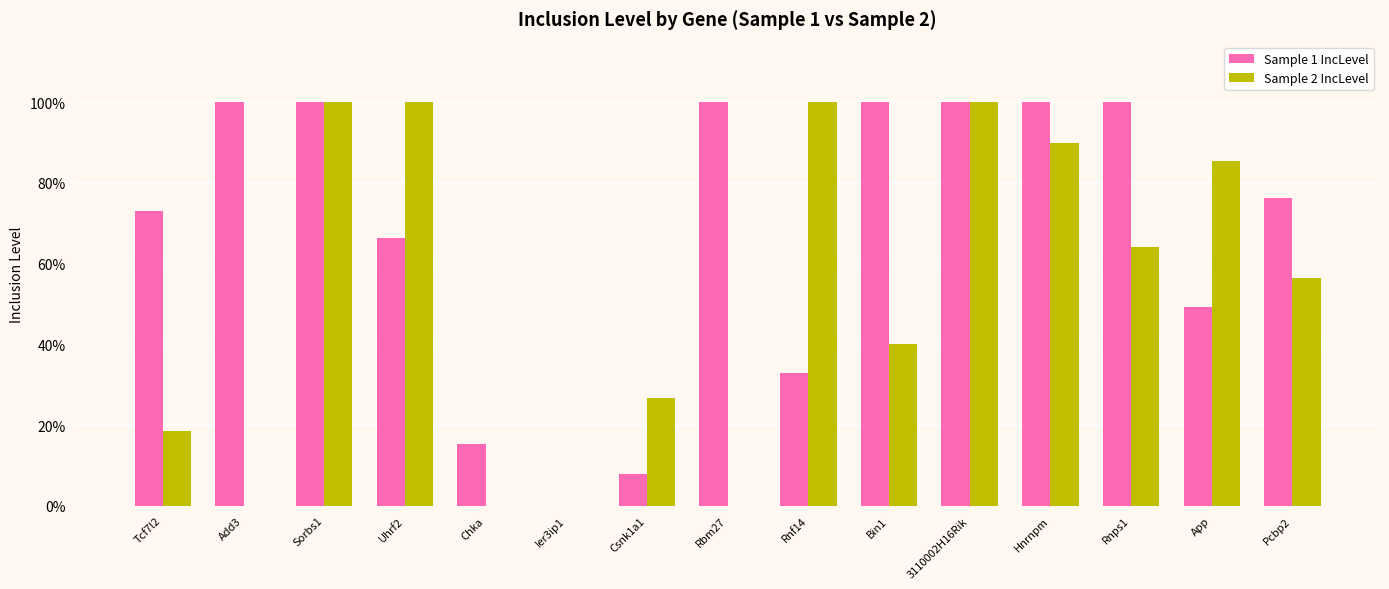

Which category has the highest value in the Sample 2 IncLevel series?

Sorbs1